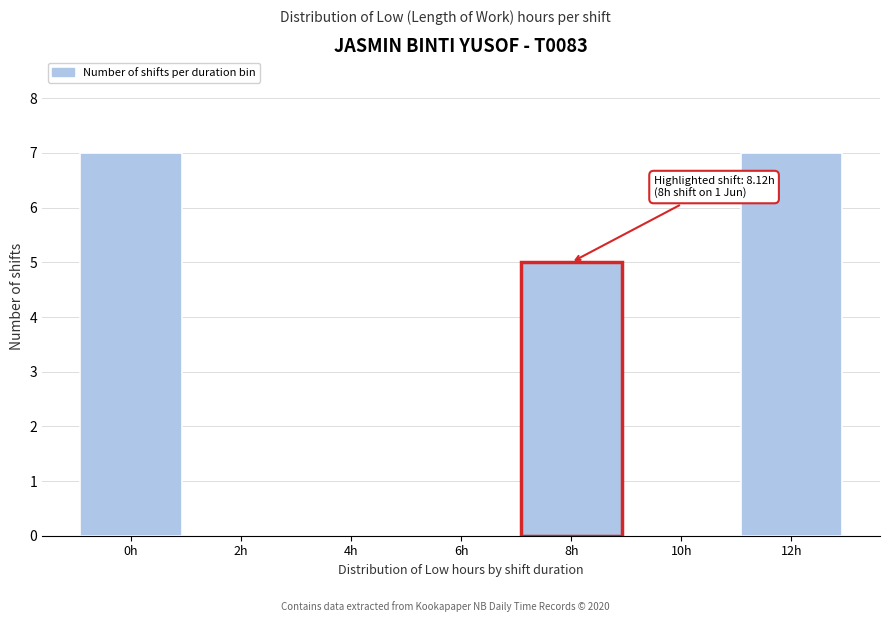

Reading left to right, extract all data points from this chart.

0h=7	2h=0	4h=0	6h=0	8h=5	10h=0	12h=7